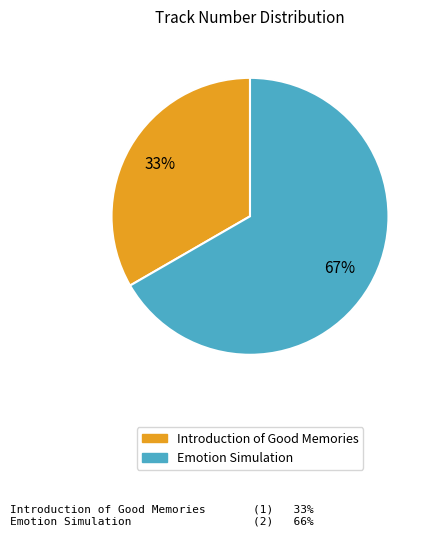

Do Emotion Simulation and Introduction of Good Memories together represent more than half of the pie?

Yes